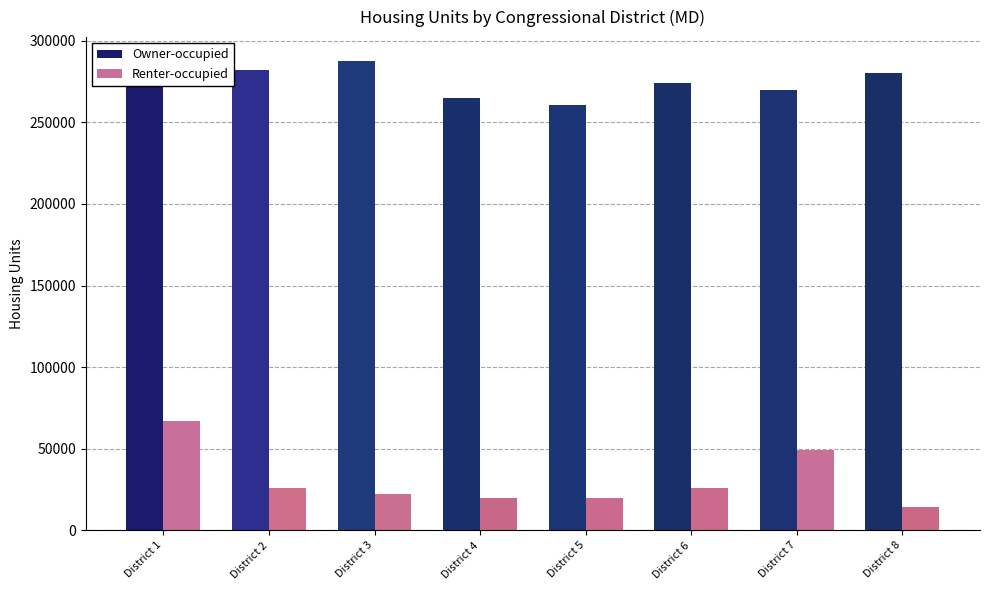

The Owner-occupied series shows 274212 at District 6. True or false?

True